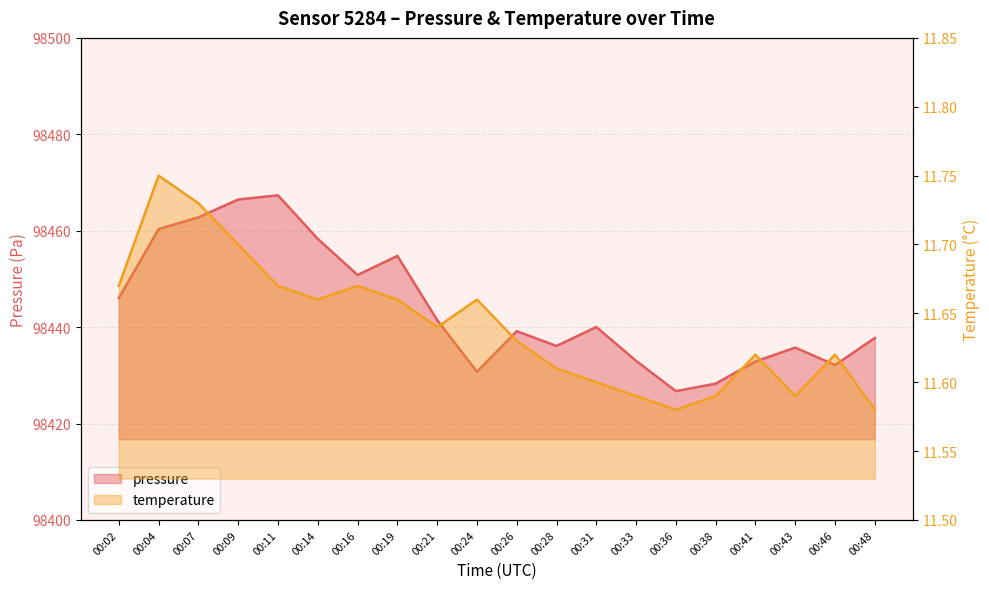

What is the value of the pressure point at the 16th from the left?

98428.3